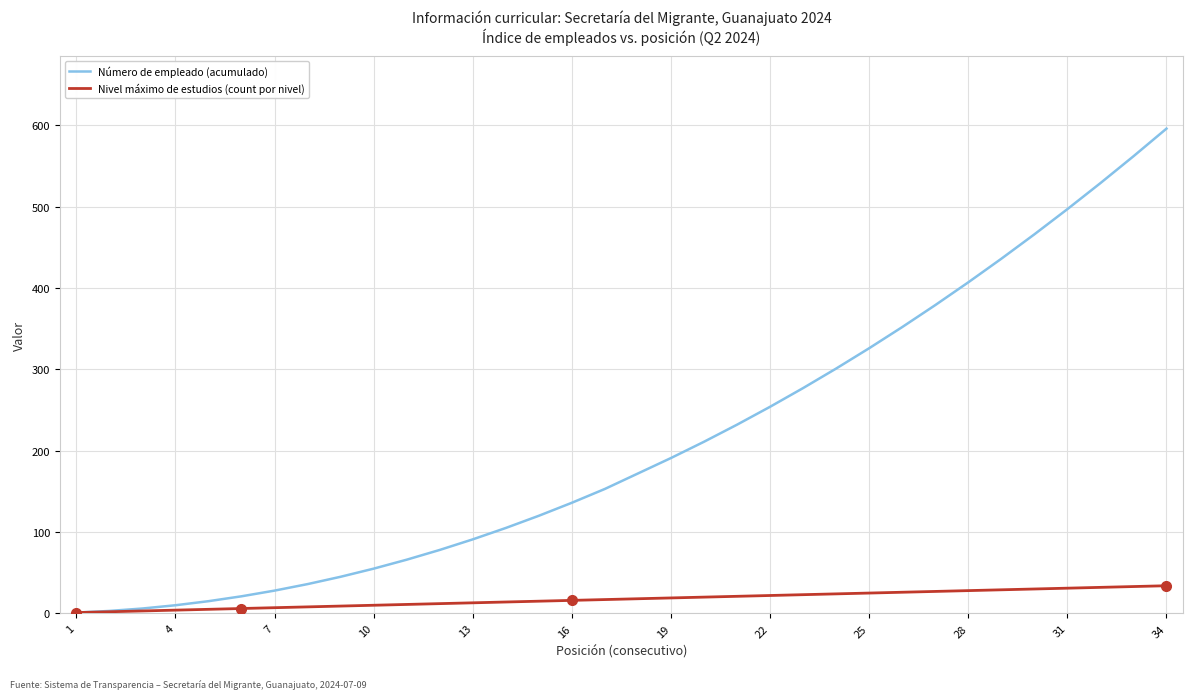

What is the greatest value displayed?

596